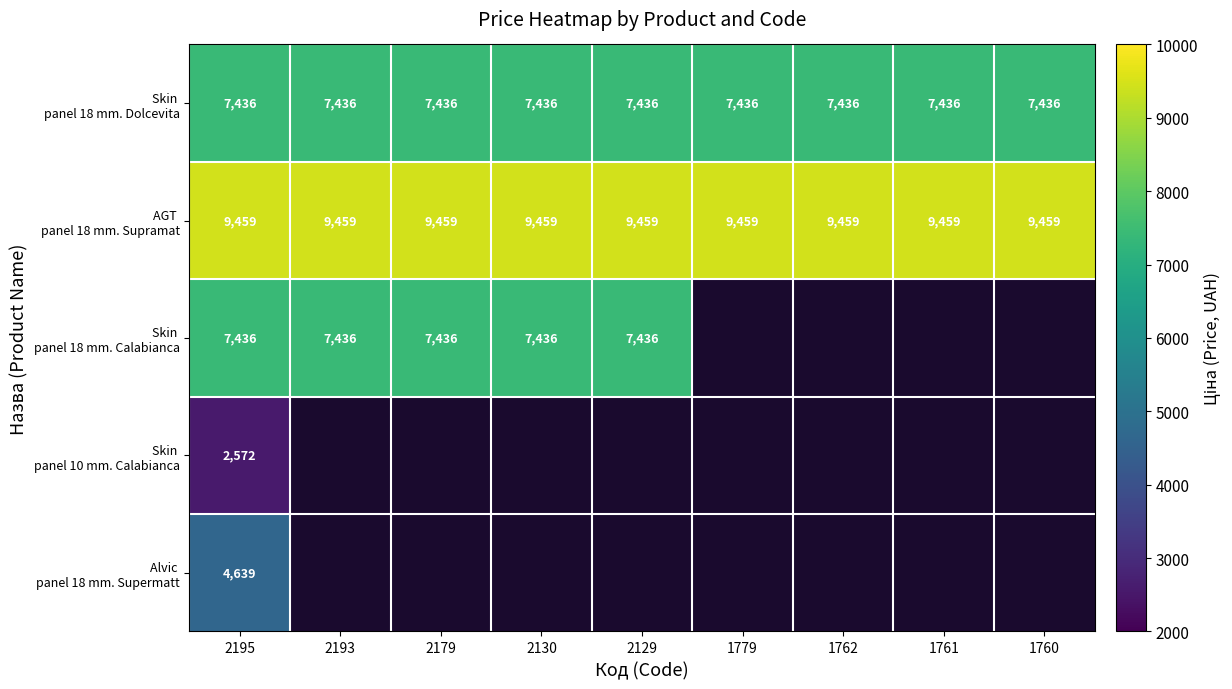

Rank the categories by AGT panel 18 mm. Supramat value from highest to lowest.

2195, 2193, 2179, 2130, 2129, 1779, 1762, 1761, 1760